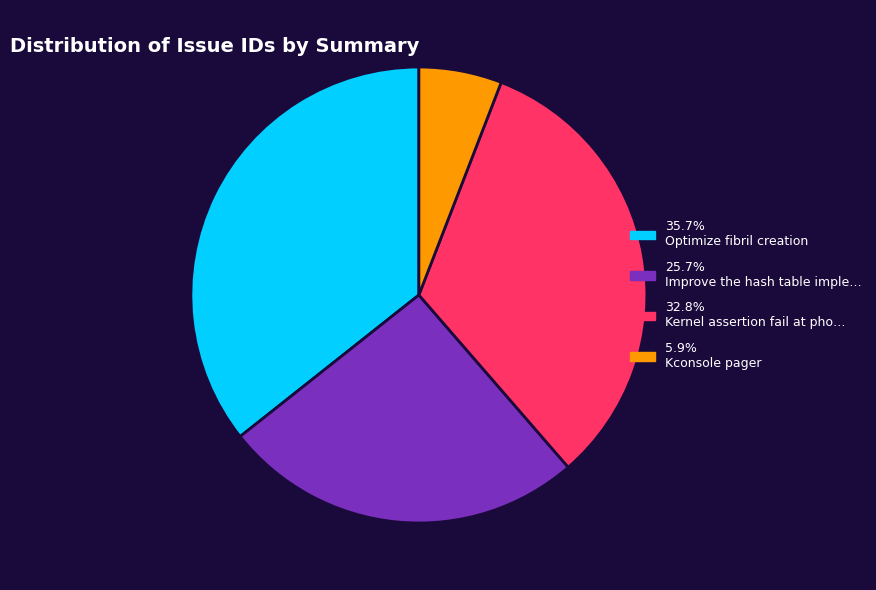

Count the number of slices in the pie.

4